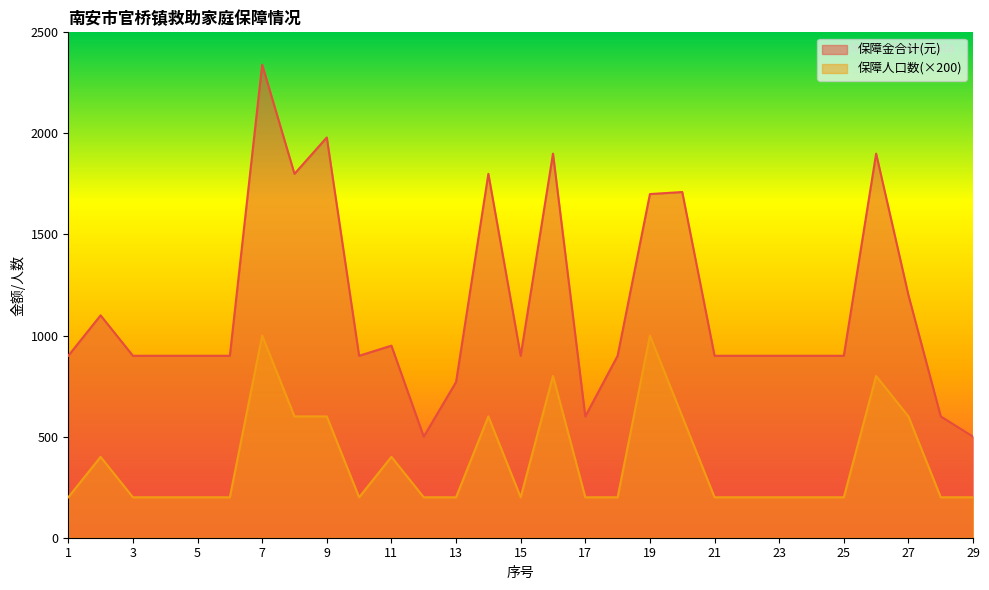

Reading right to left, transcribe all the data shown in this chart.

保障金合计(元): 500	600	1200	1900	900	900	900	900	900	1710	1700	900	600	1900	900	1800	770	500	950	900	1980	1800	2340	900	900	900	900	1100	900
保障人口数: 200	200	600	800	200	200	200	200	200	600	1000	200	200	800	200	600	200	200	400	200	600	600	1000	200	200	200	200	400	200